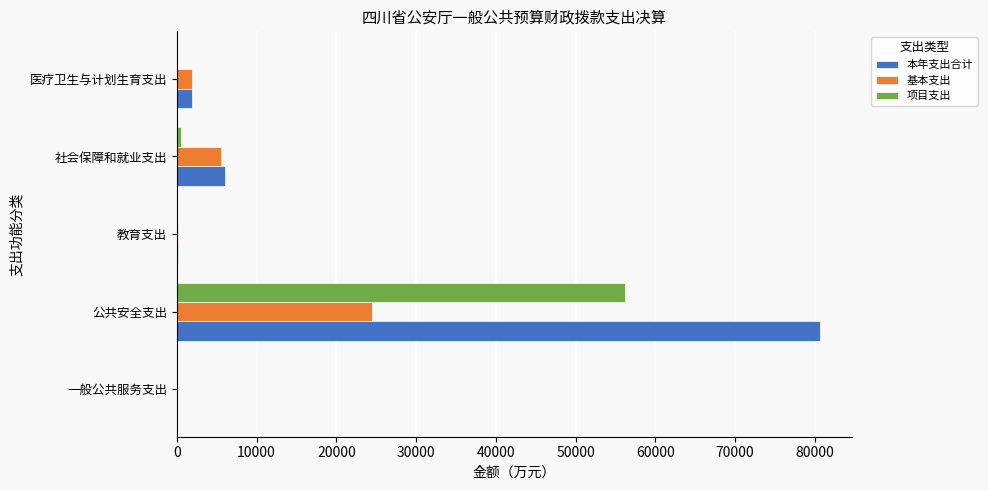

What is the sum of all 基本支出 values?

32014.3